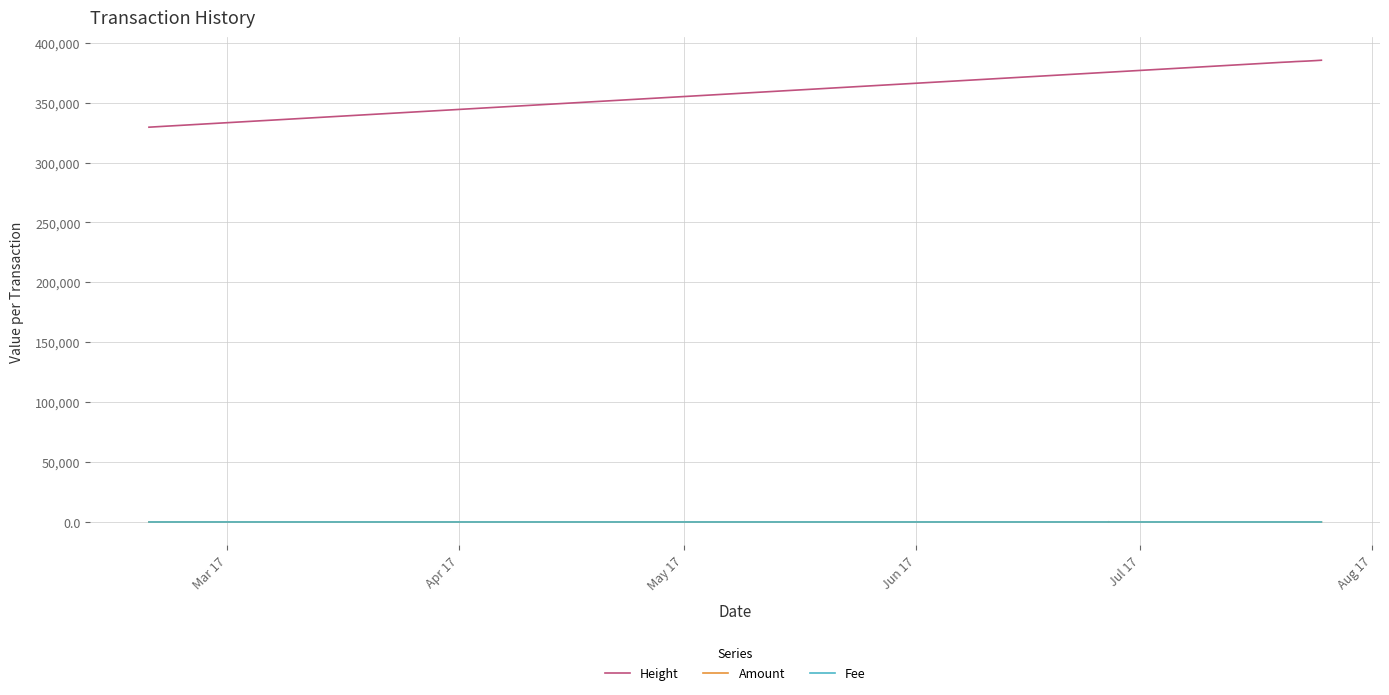

At how many categories does at least one series exceed 130238?

40